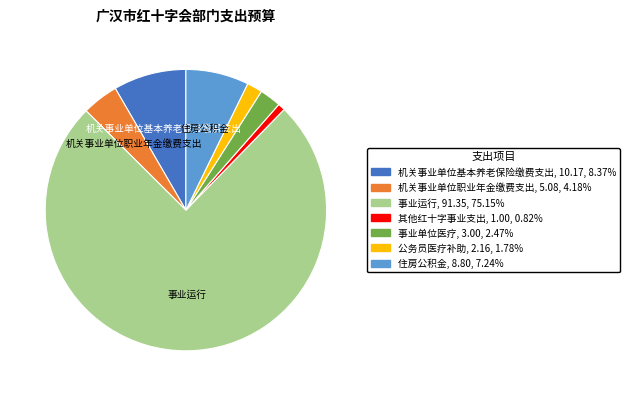

Which has a higher value, 事业单位医疗 or 公务员医疗补助?

事业单位医疗